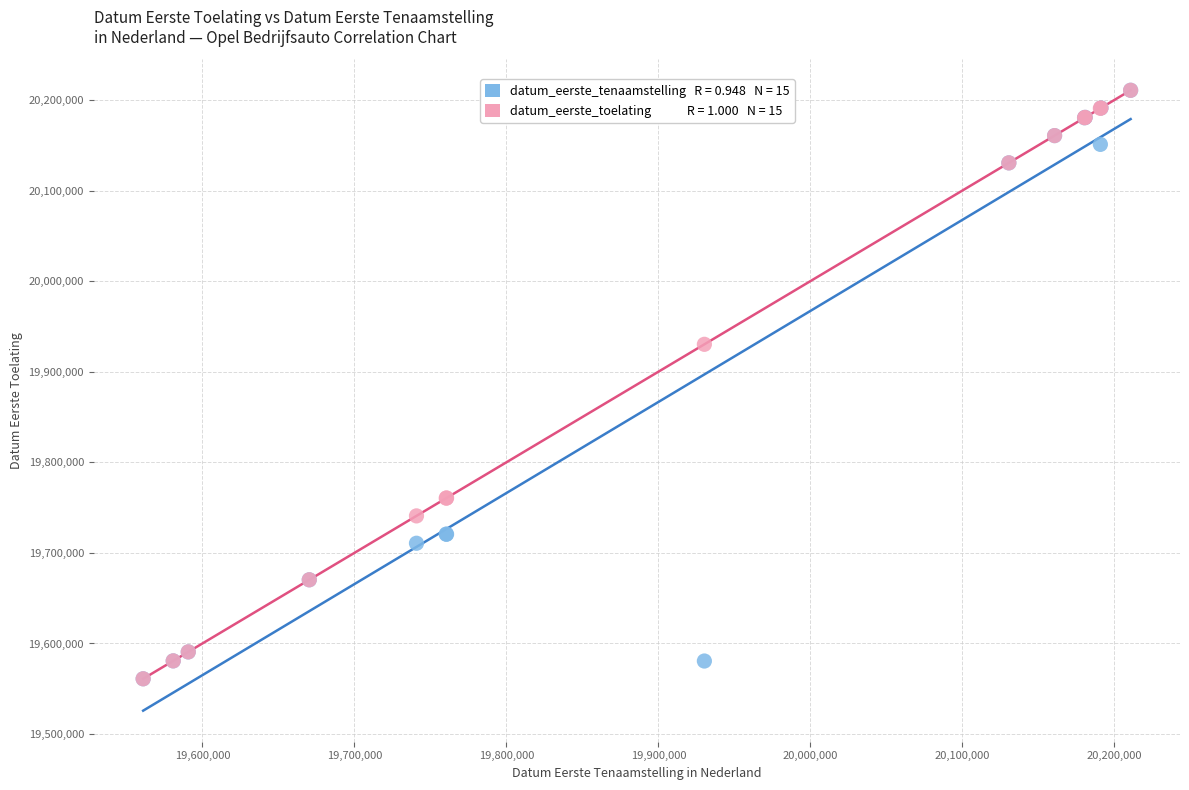

Across all series, what Y value is closest to 19885824?

19930219